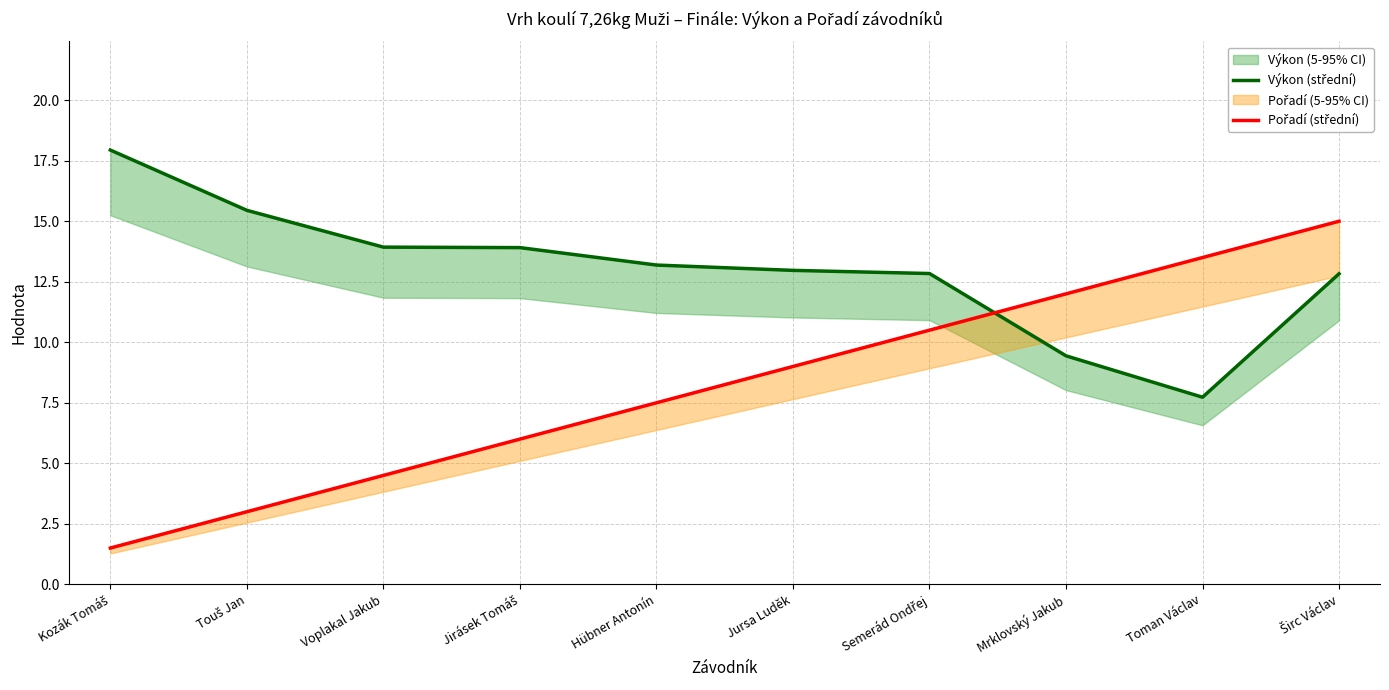

At which label does Výkon (střední) first exceed 13?

Kozák Tomáš